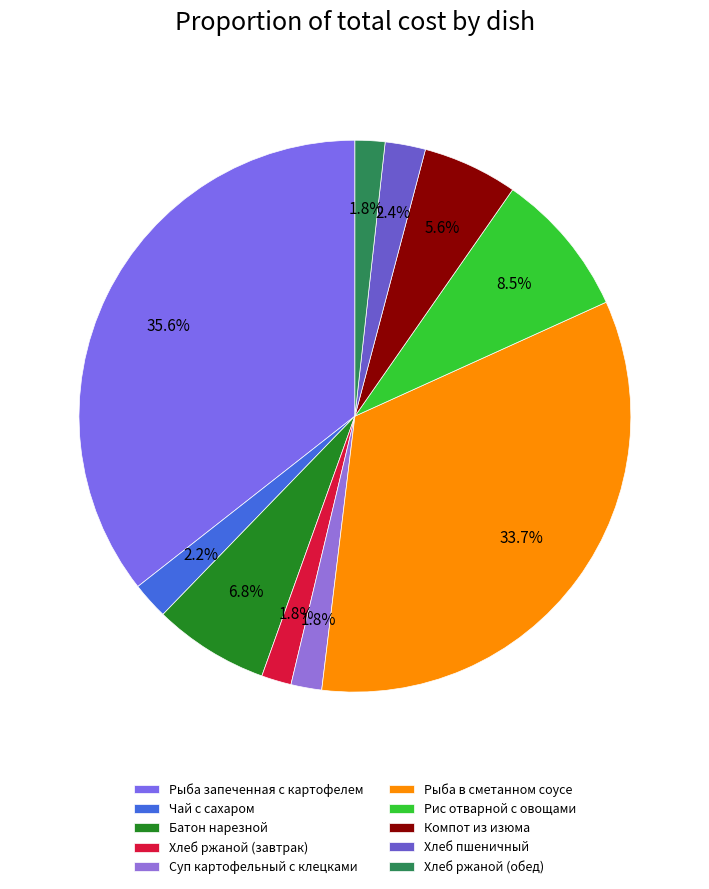

Which slice is the largest?

Рыба запеченная с картофелем